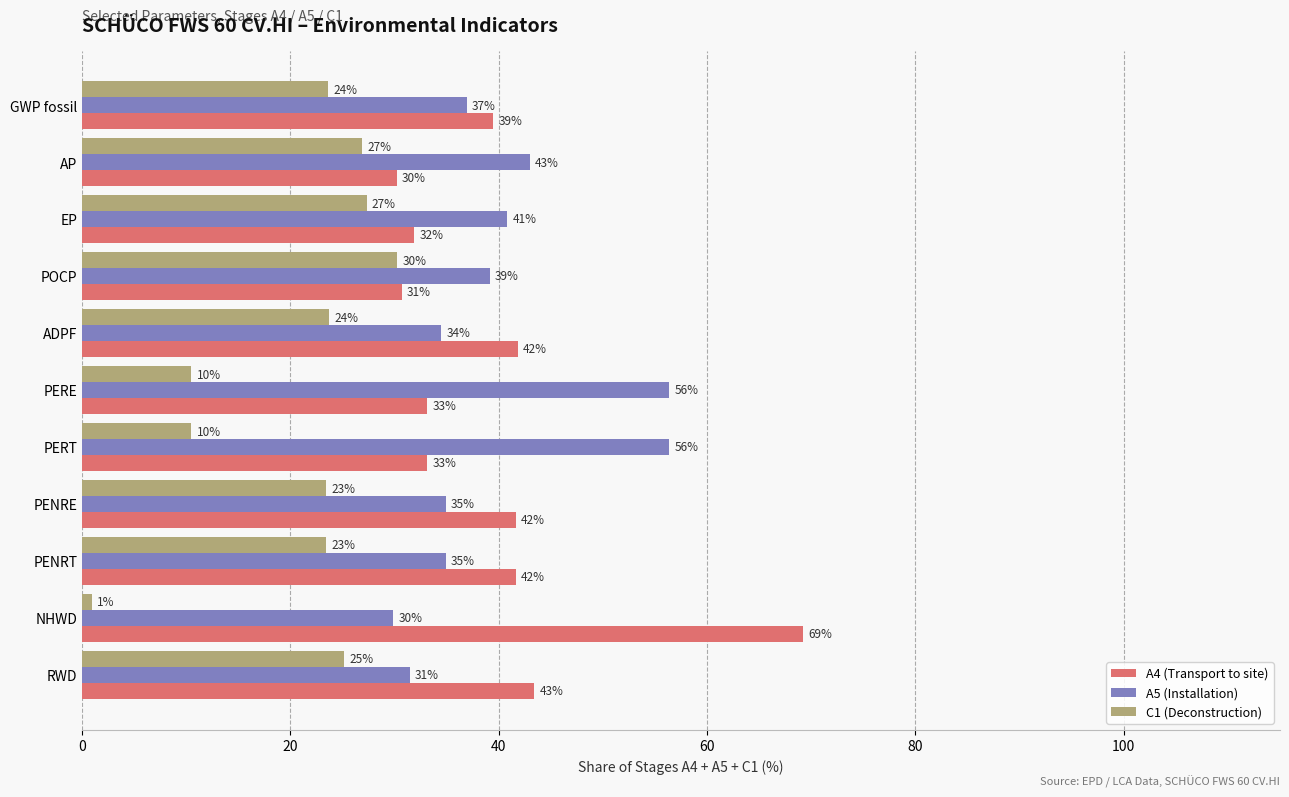

At how many categories does at least one series exceed 49?

3